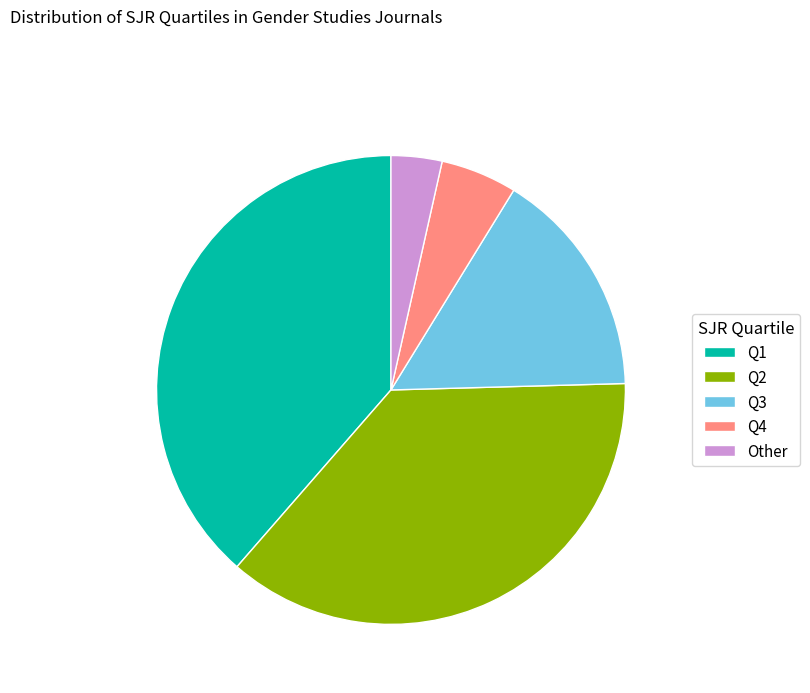

What is the smallest slice in the pie chart?

Other